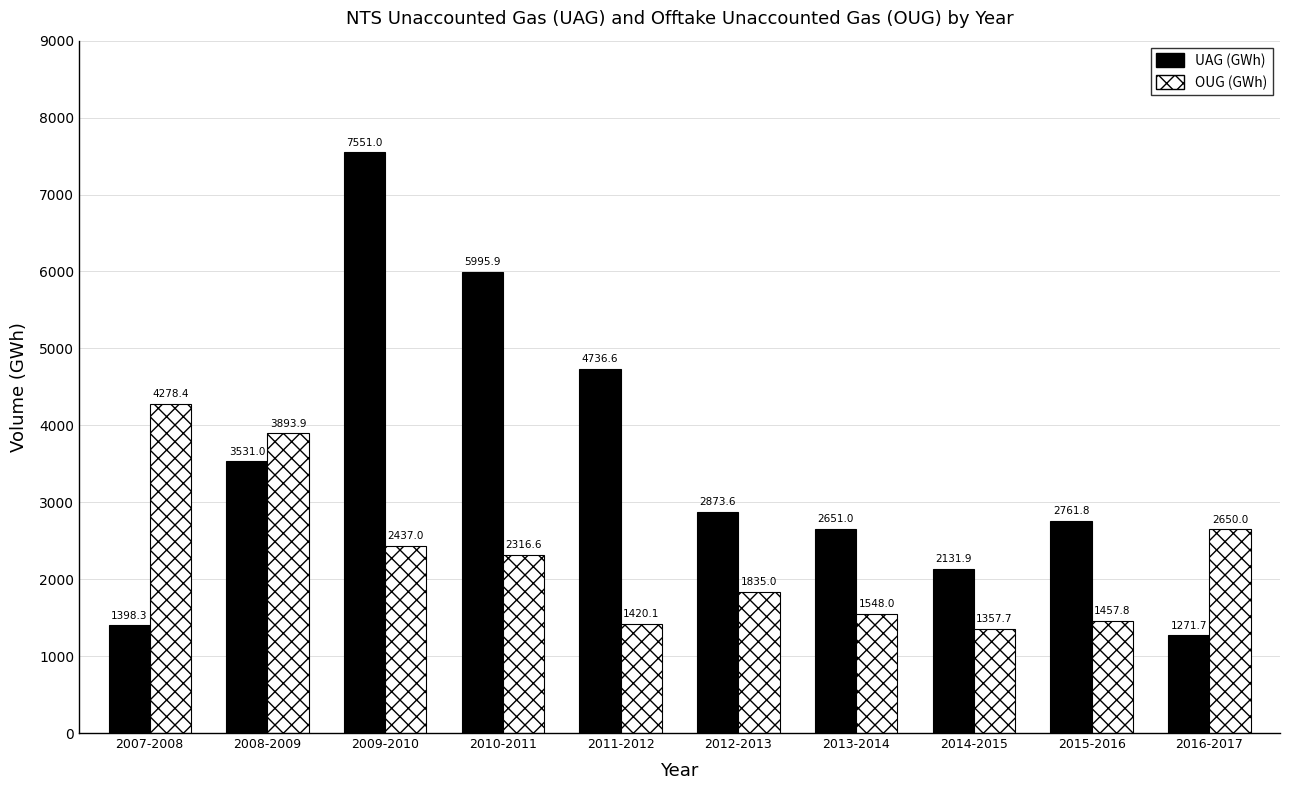

Is it true that OUG (GWh) equals 1357.7 at 2014-2015?

True